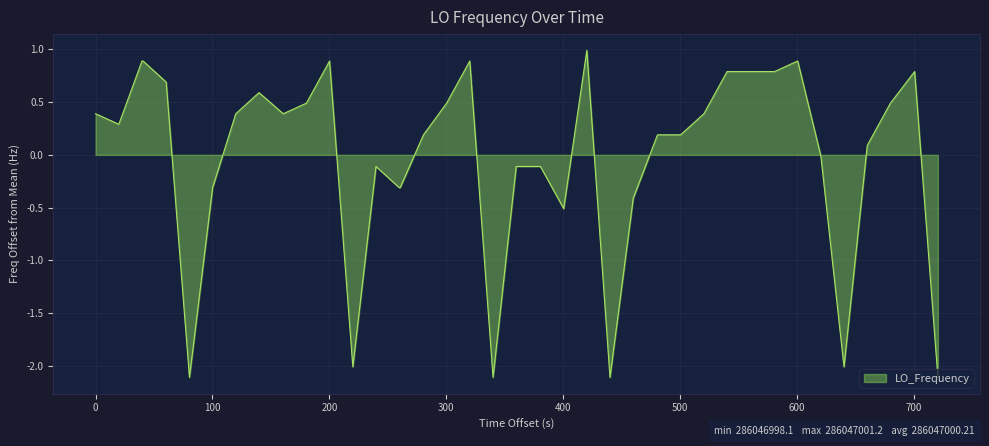

What is the maximum value shown in the chart?

1.0